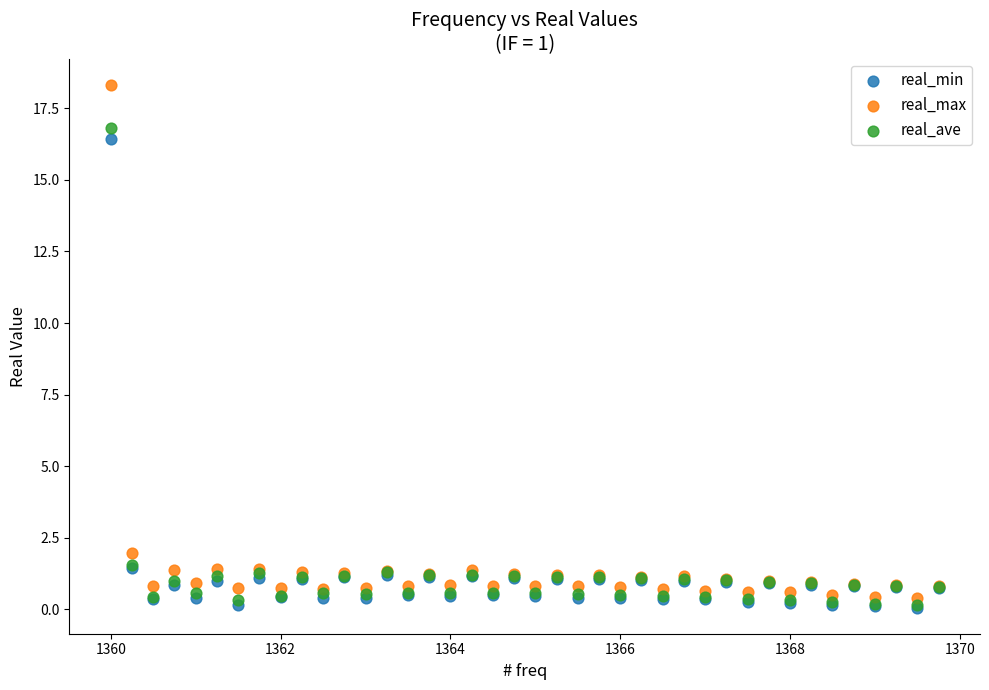

Which series has the widest spread of Y values?

real_max